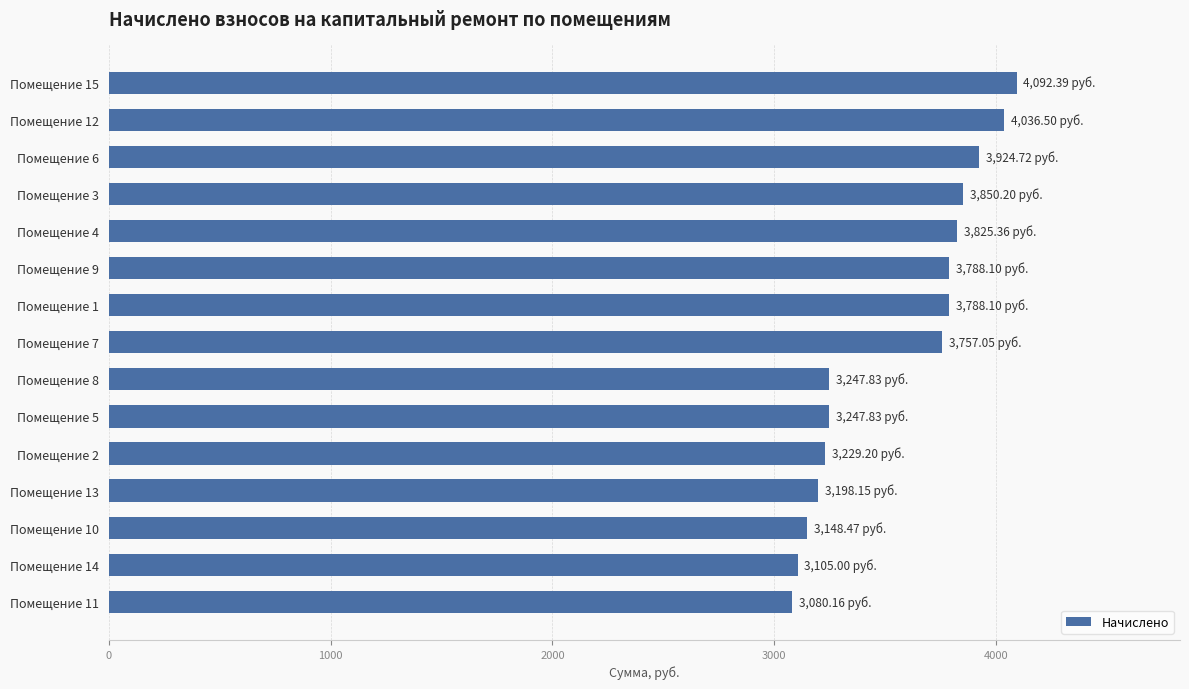

Between Помещение 12 and Помещение 1, which is larger?

Помещение 12